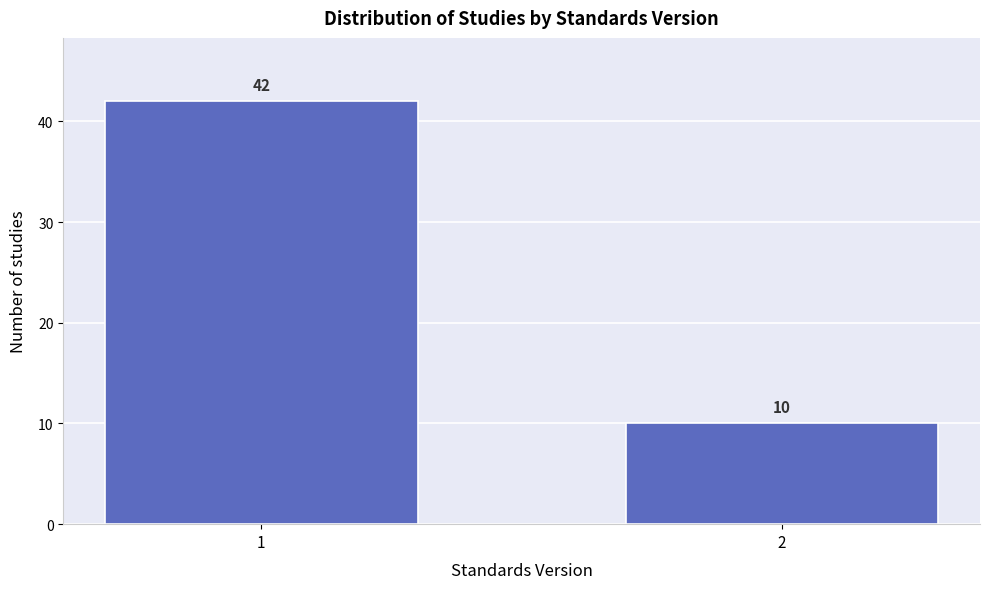

Reading left to right, list all the values displayed in this chart.

1=42	2=10